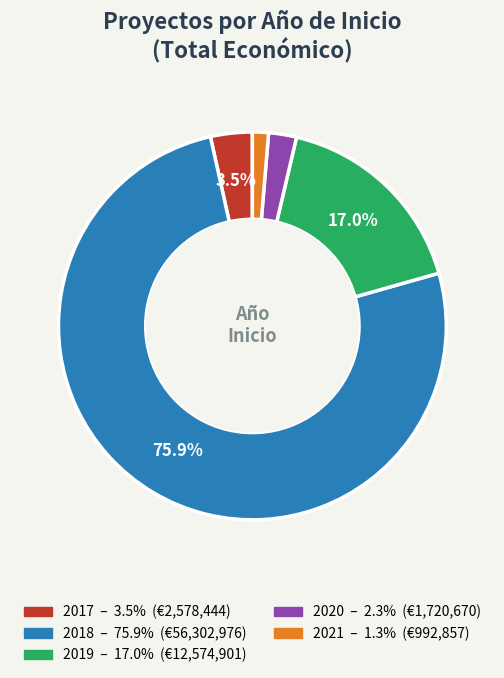

To the nearest percent, what is the difference between the largest and smallest slice percentages?

75%